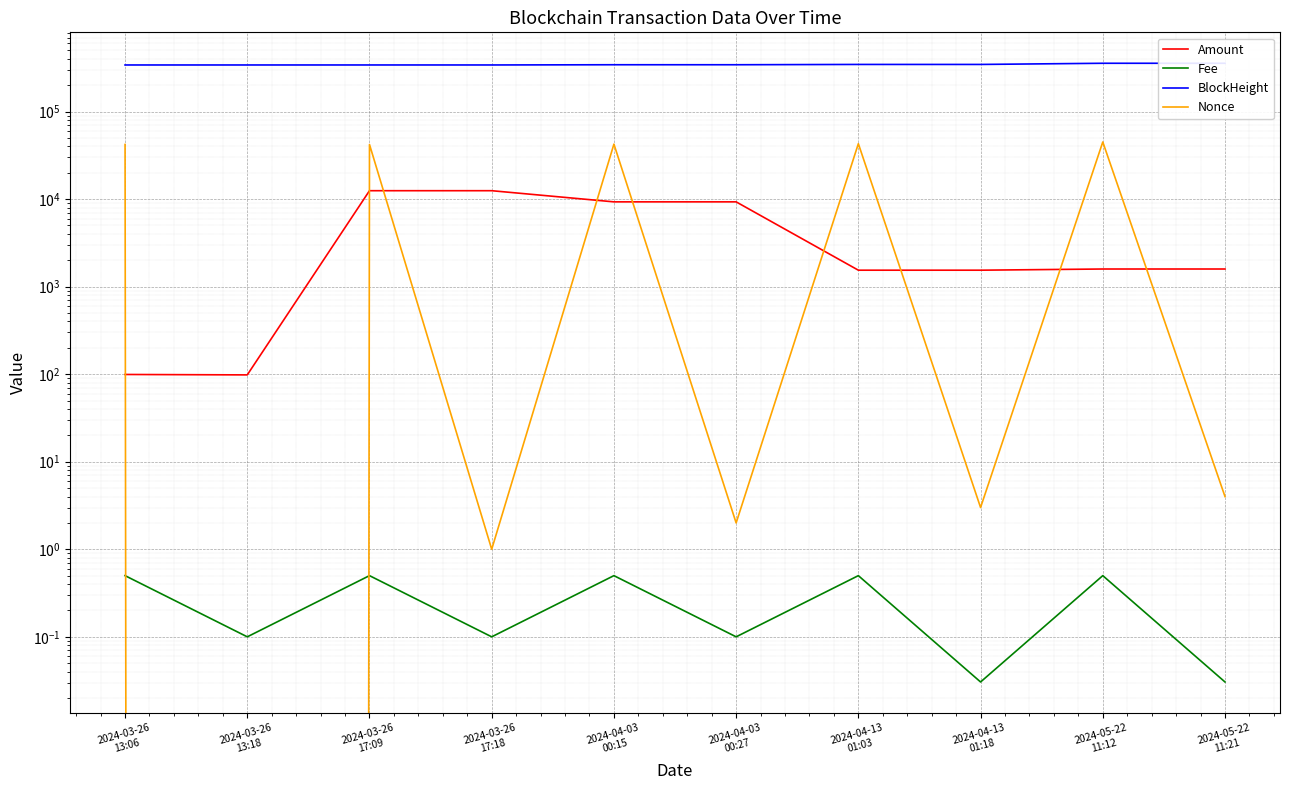

At which category does Amount reach its first local peak?

2024-03-26
17:09